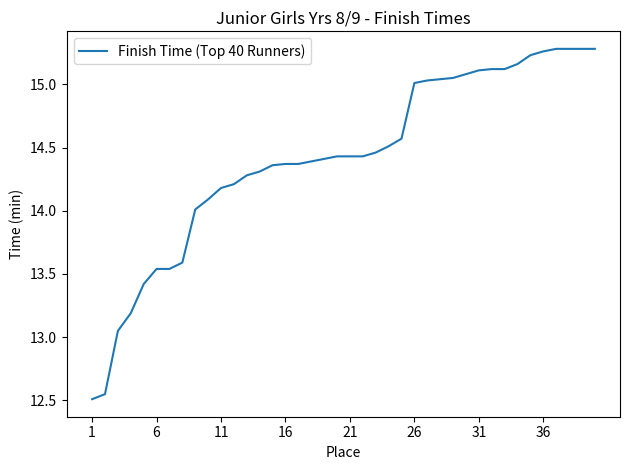

What is the difference between the maximum and minimum values?

2.8